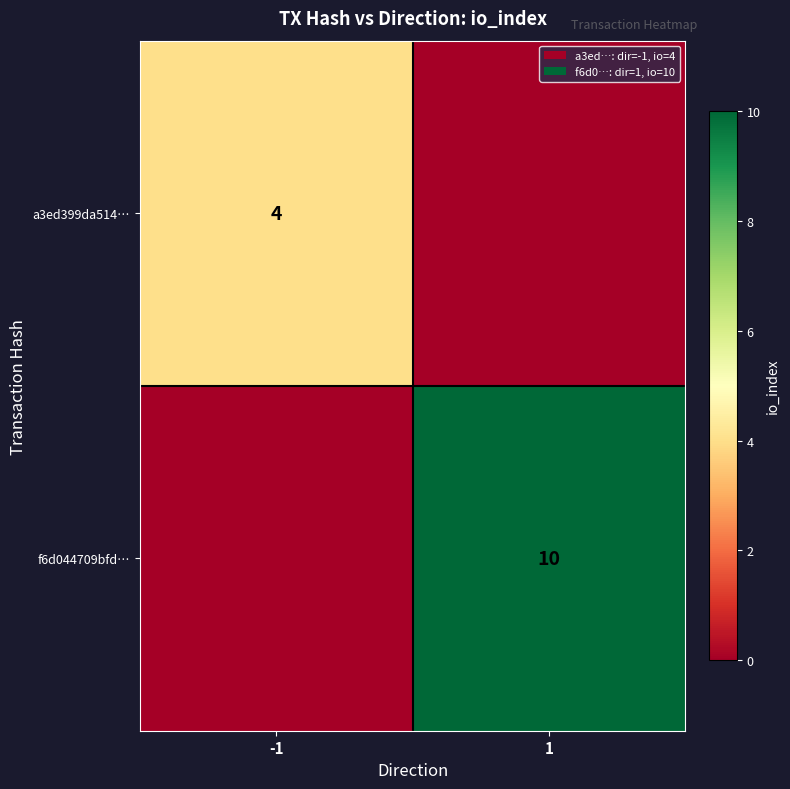

The f6d044709bfd… series shows 18 at 1. True or false?

False